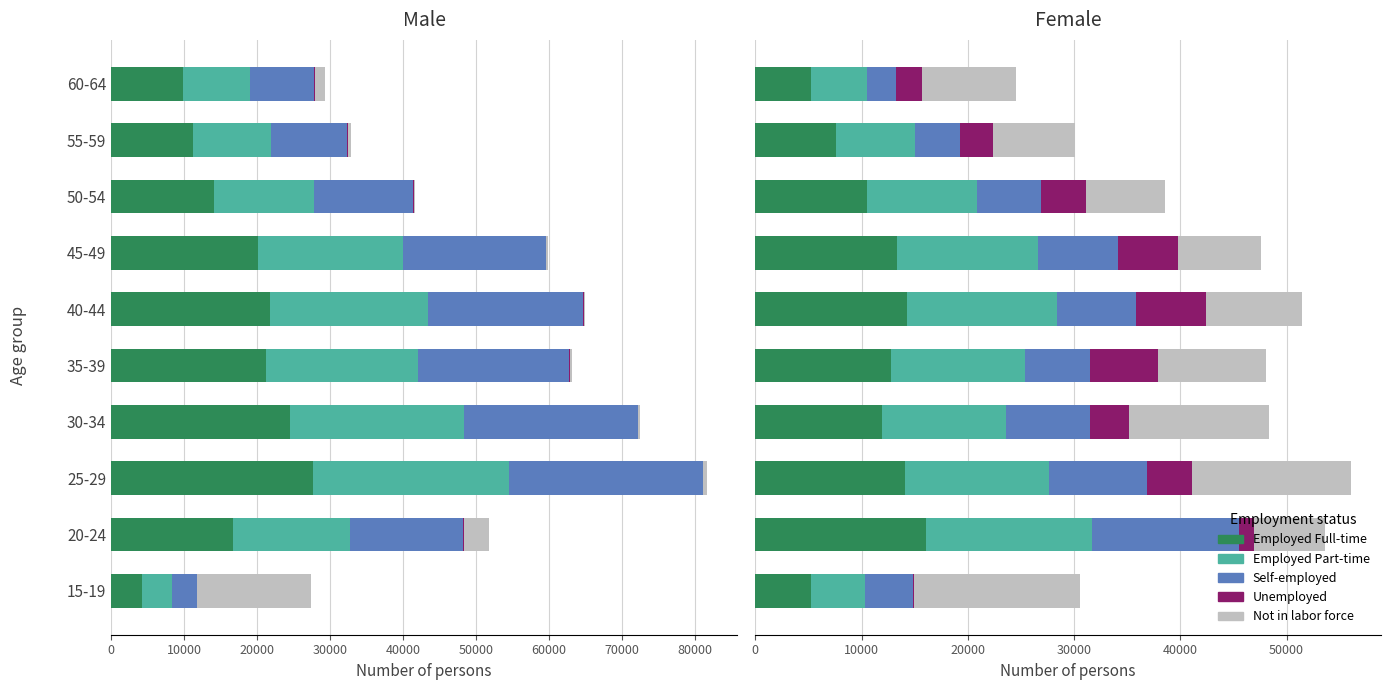

Read the Self-employed value at 35-39, to the nearest 50.

6100